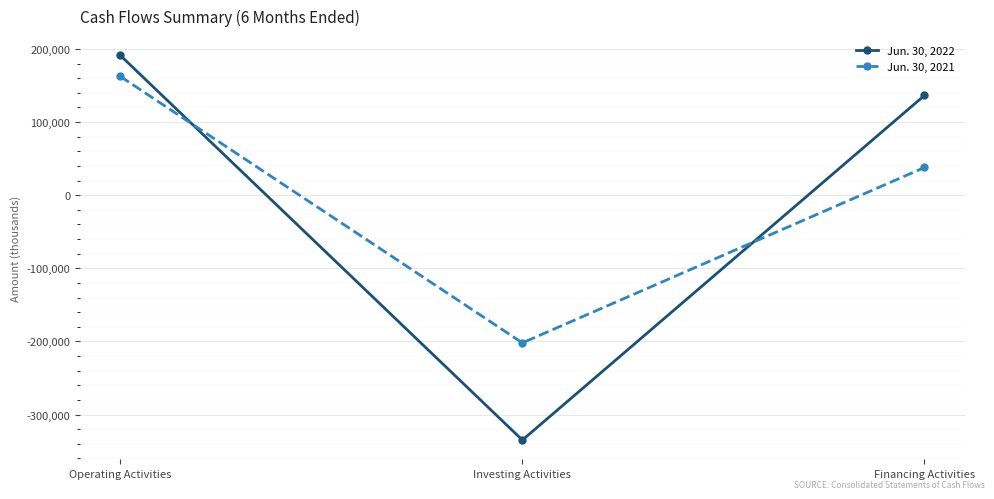

Is it true that Jun. 30, 2022 equals 271064 at Operating Activities?

False